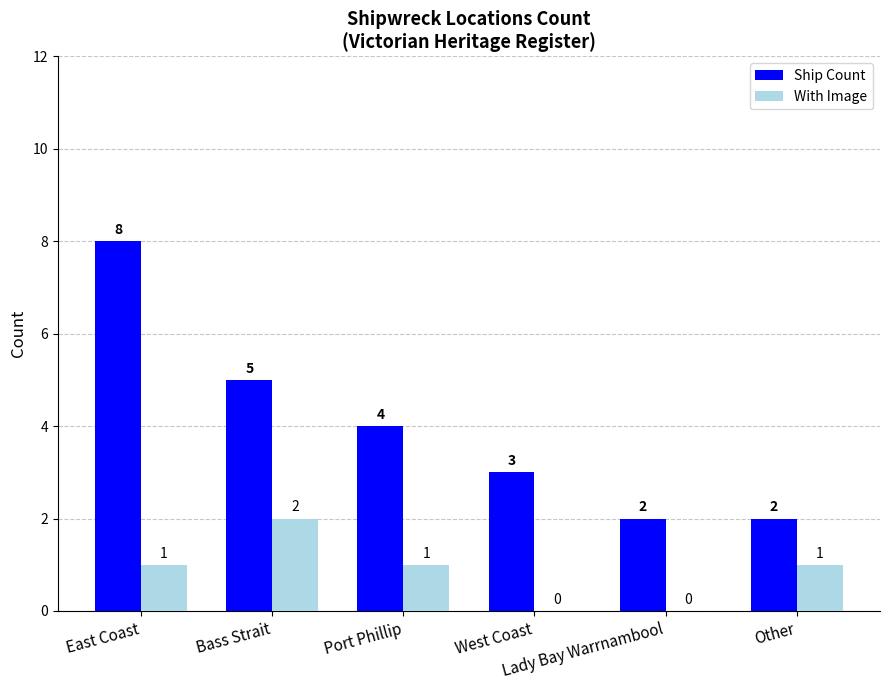

What is the greatest value displayed?

8